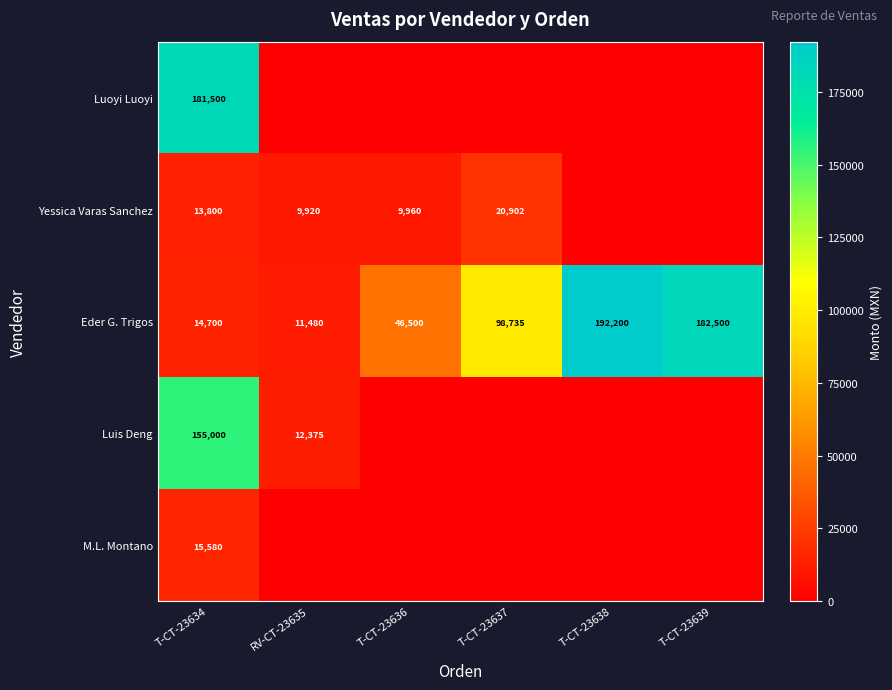

Between T-CT-23639 and RV-CT-23635, which is larger?

T-CT-23639